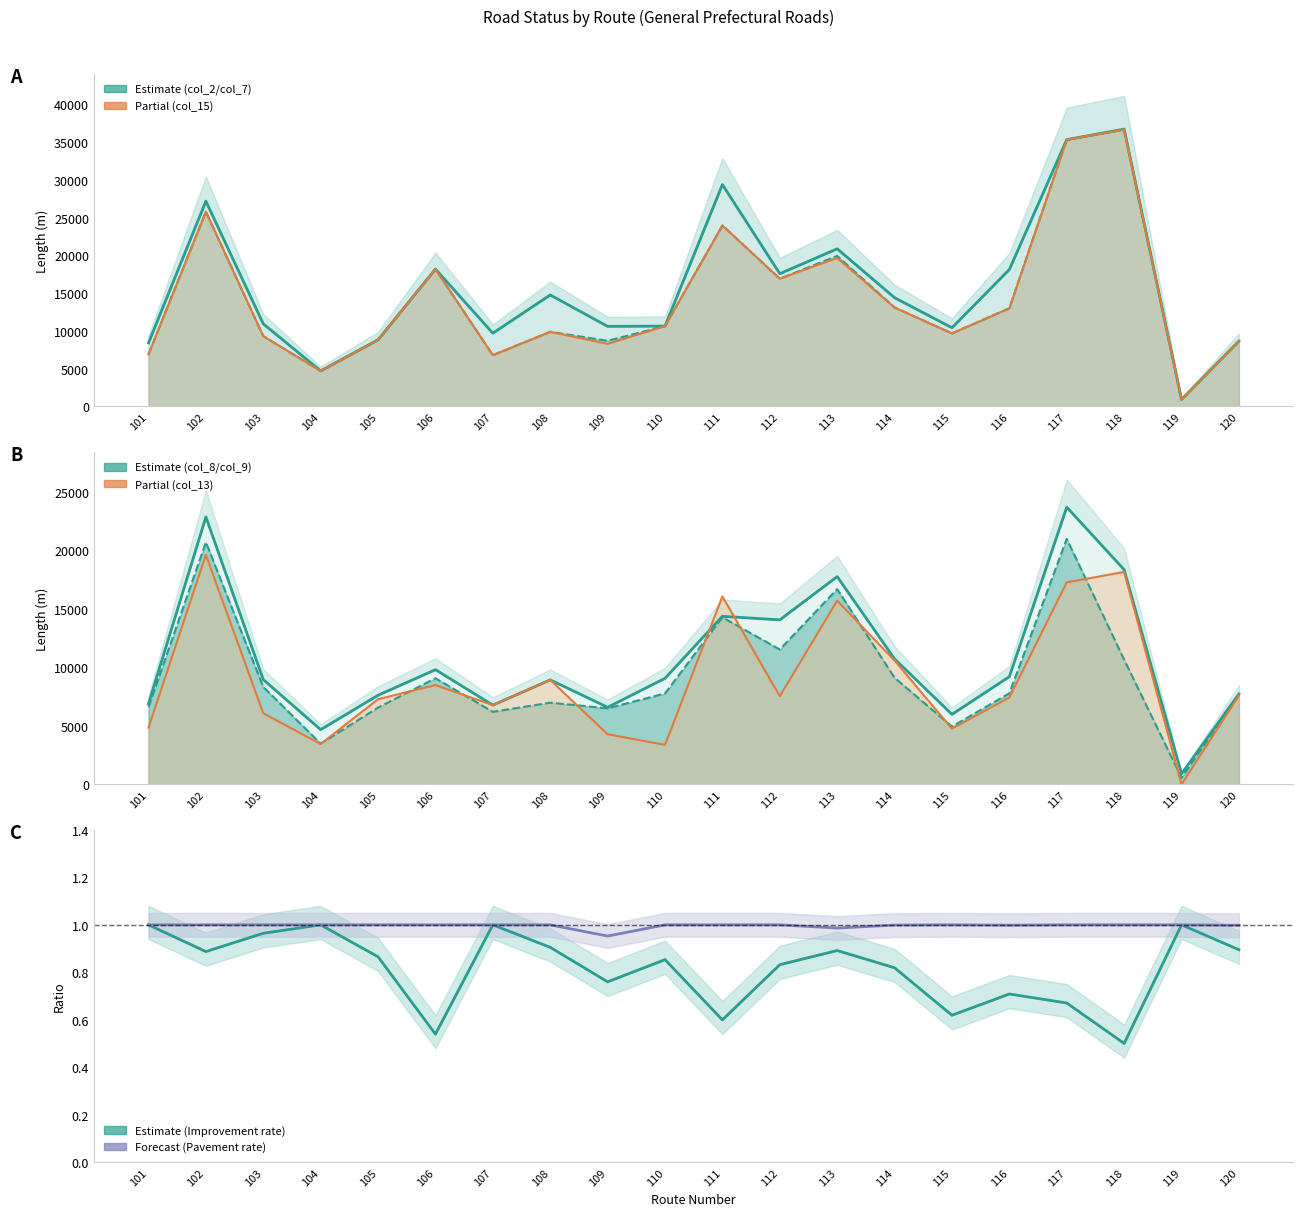

Reading left to right, what are all the values shown in this chart?

col_7 (実延長): 6884	25759	9283	4680	8800	18158	6773	9864	8670	10619	23943	16894	19917	13091	9659	12983	35315	36640	905	8634
col_8 (規格改良済): 6884	22861	8954	4680	7617	9805	6773	8930	6590	9064	14365	14061	17761	10724	5984	9205	23696	18354	905	7730
col_9 (うち車巾5.5m): 6602	20694	8327	3481	6562	9069	6201	6982	6498	7771	14277	11529	16691	9109	4942	7782	20990	10658	568	7678
col_13 (セメント系舗装): 4845	19624	6075	3450	7280	8487	6773	8930	4284	3374	16066	7535	15700	10588	4761	7426	17267	18161	0	7587
col_15 (舗装済延長): 6884	25759	9283	4680	8800	18158	6773	9864	8261	10619	23943	16894	19648	13076	9659	12963	35315	36640	905	8617
col_2 (総延長): 8384	27173	10915	4689	8800	18174	9679	14745	10583	10619	29366	17559	20856	14378	10402	18113	35315	36711	905	8634